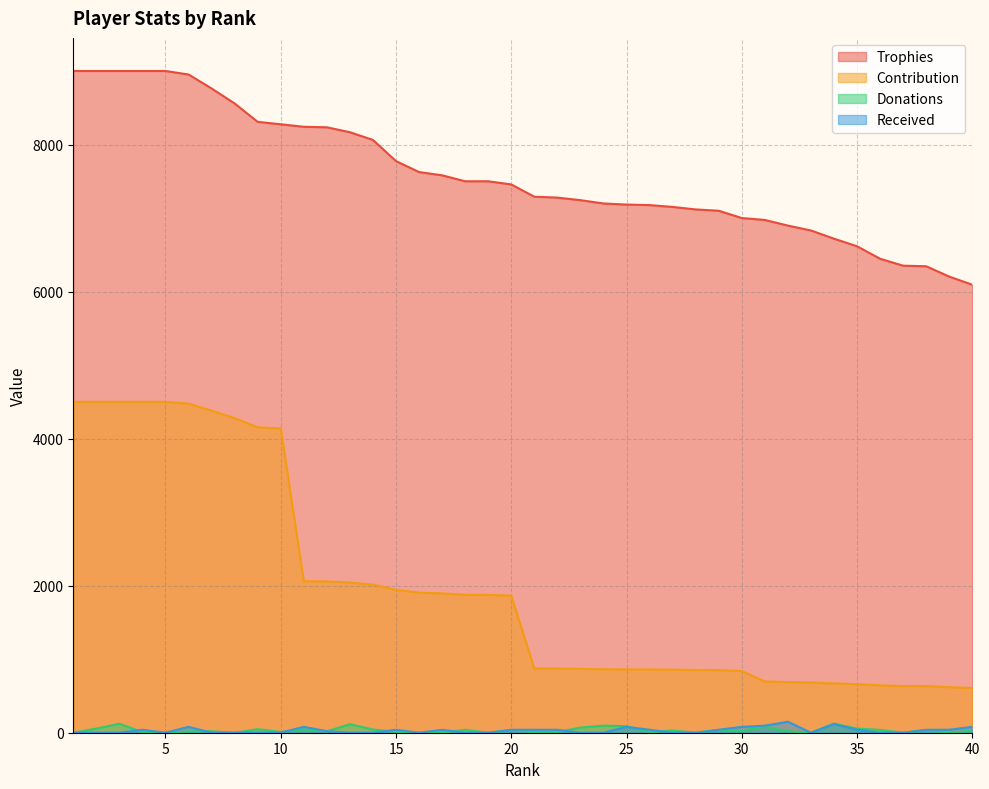

Does the chart display data point markers on the line(s)?

No